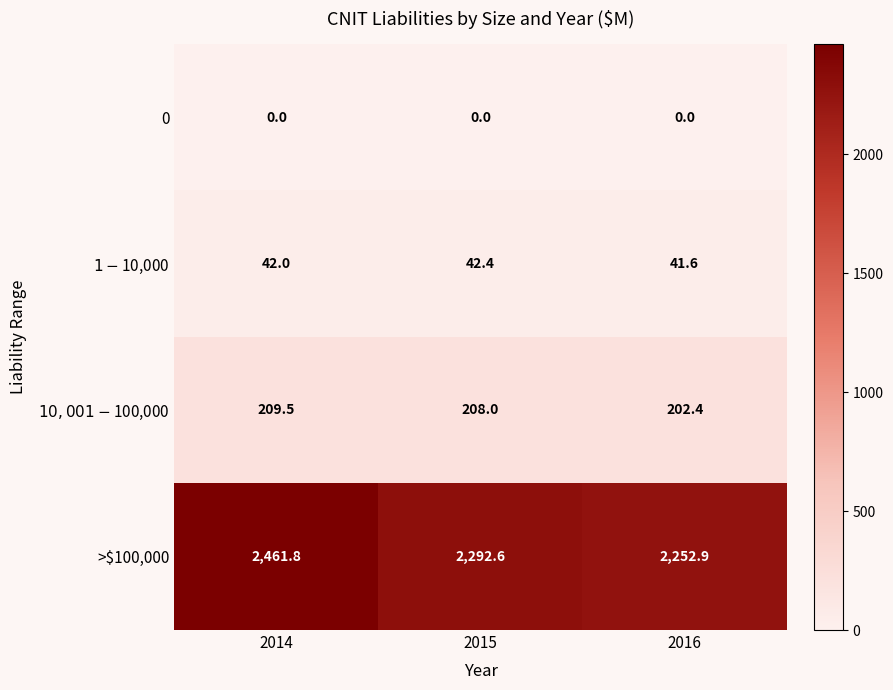

At which category is the sum across all series the highest?

2014